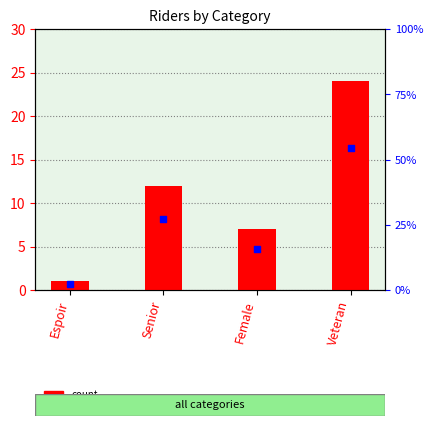

Is the value of count at Espoir greater than the value of percentile rank within the sample at Senior?

No